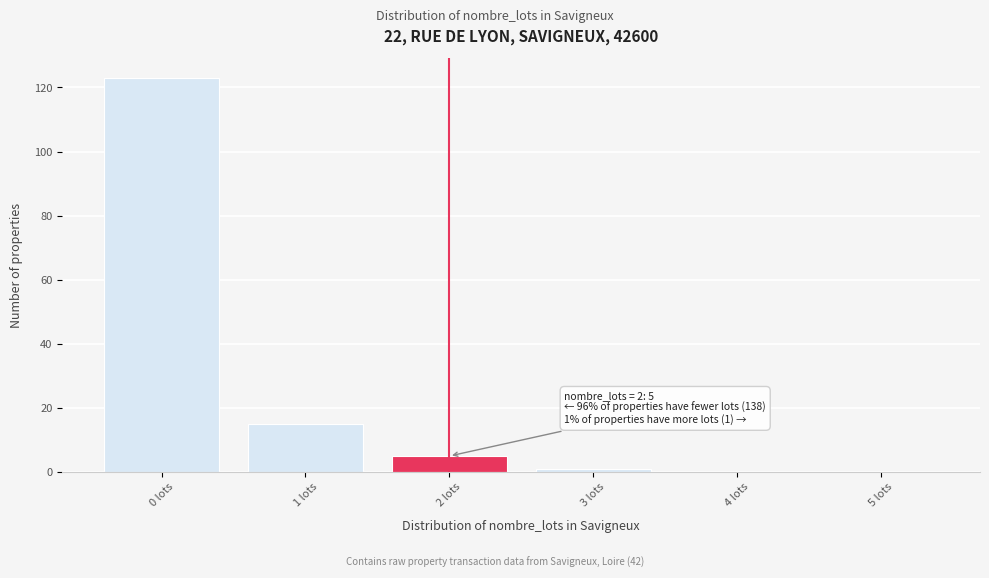

Reading left to right, what are all the values shown in this chart?

0 lots=123	1 lots=15	2 lots=5	3 lots=1	4 lots=0	5 lots=0